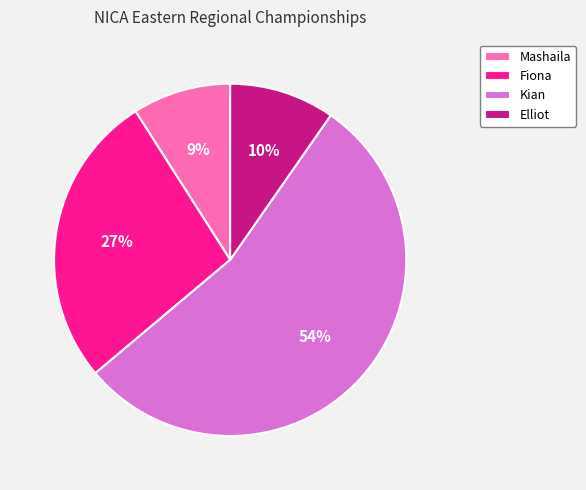

Do Elliot and Fiona together represent more than half of the pie?

No